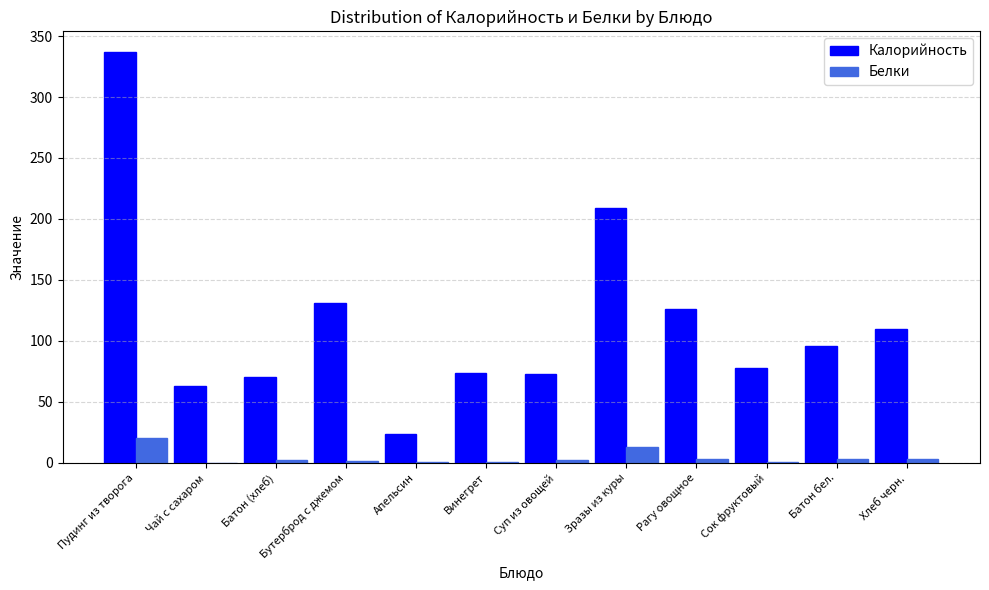

What is the maximum value for Калорийность?

337.0